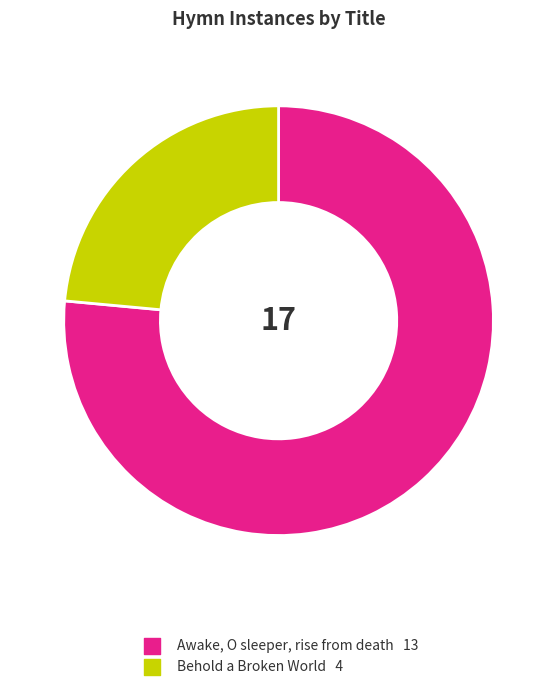

Is the sum of Behold a Broken World and Awake, O sleeper, rise from death greater than half?

Yes